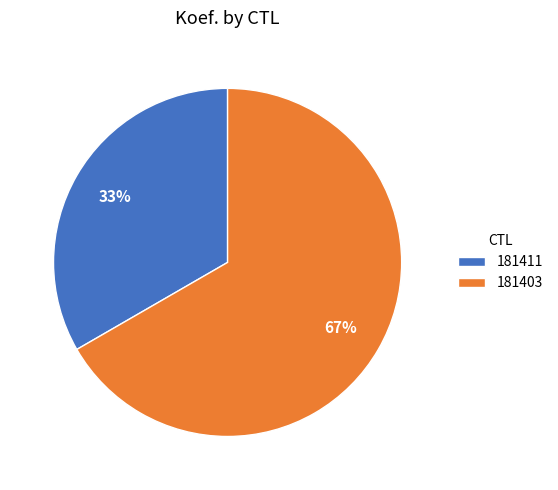

Is the sum of 181411 and 181403 greater than half?

Yes